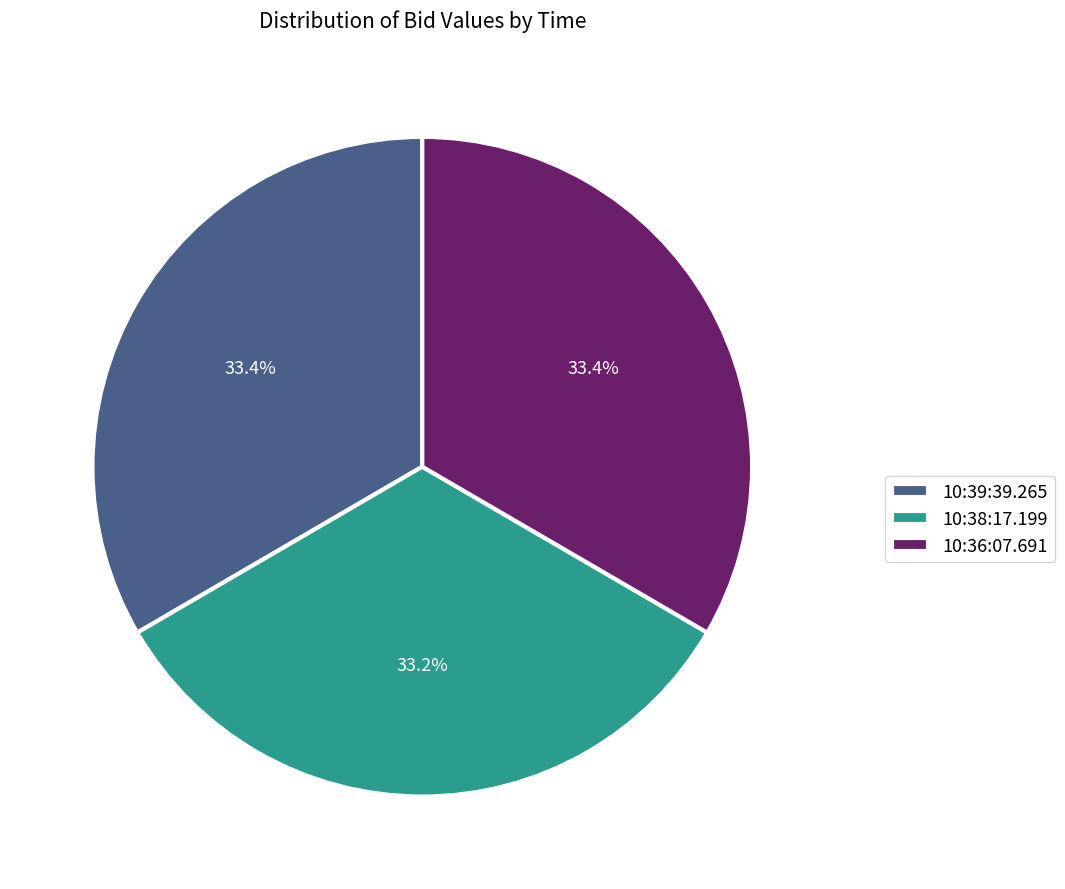

Is the sum of 10:39:39.265 and 10:36:07.691 greater than half?

Yes